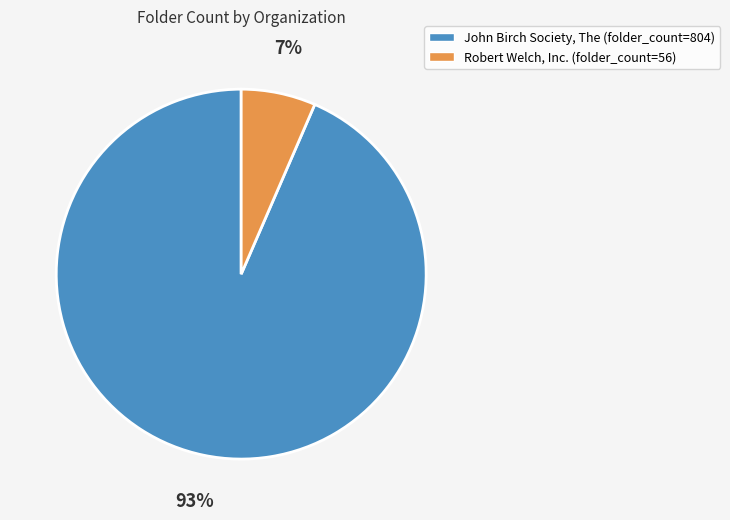

What is the majority slice?

John Birch Society, The